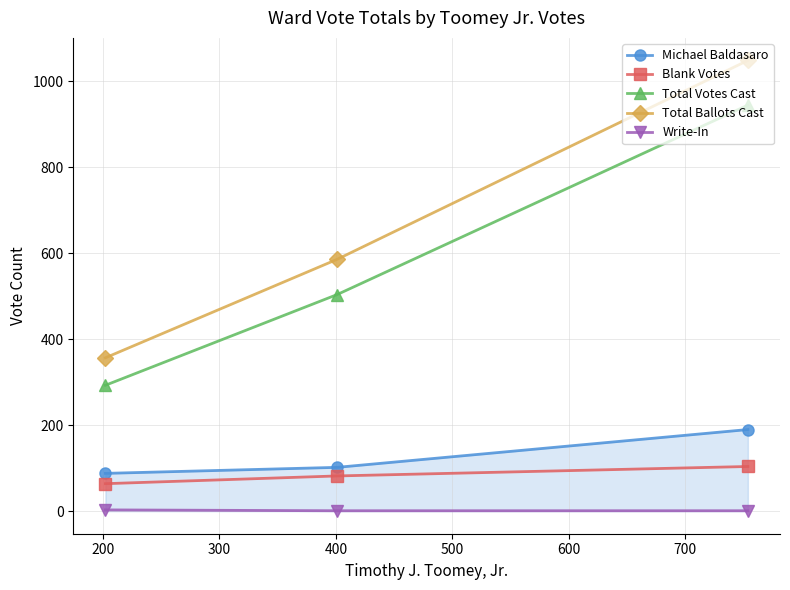

Rank the series by their maximum value, from highest to lowest.

Total Ballots Cast, Total Votes Cast, Michael Baldasaro, Blank Votes, Write-In